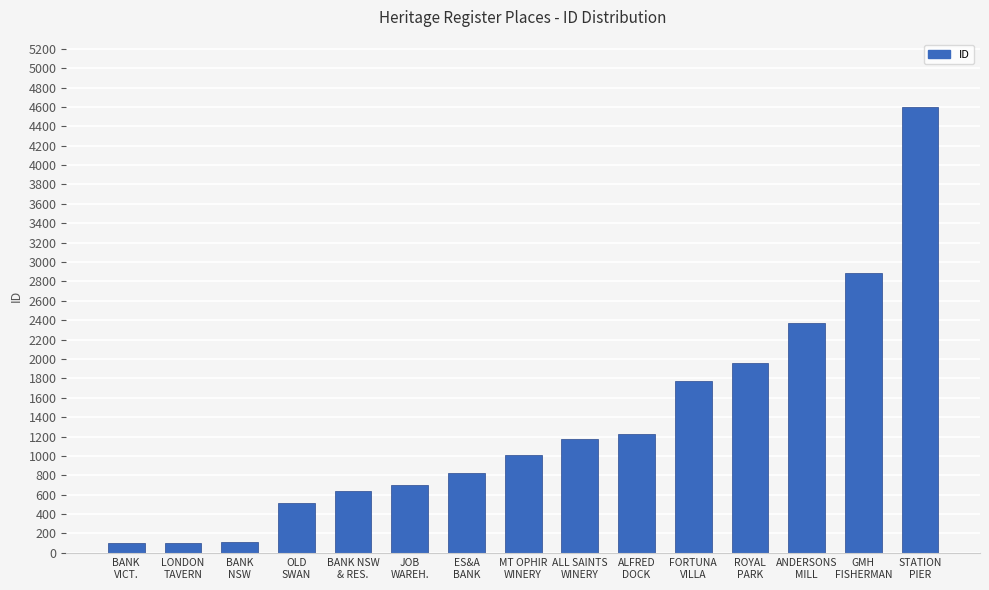

What is the ratio of the value at ES&A
BANK to the value at LONDON
TAVERN?

8.3